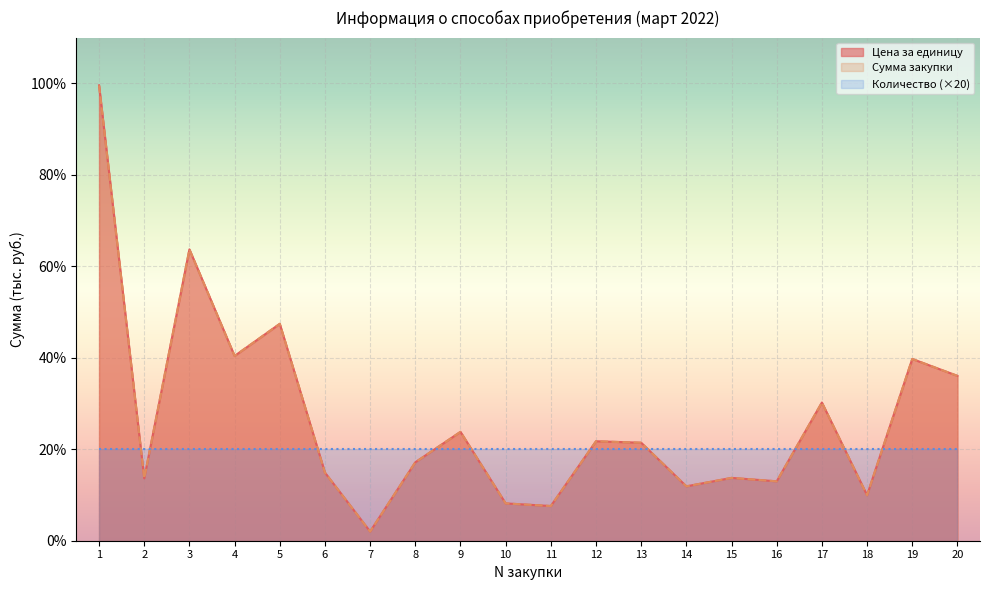

What is the sum of all Цена за единицу values?

536.1